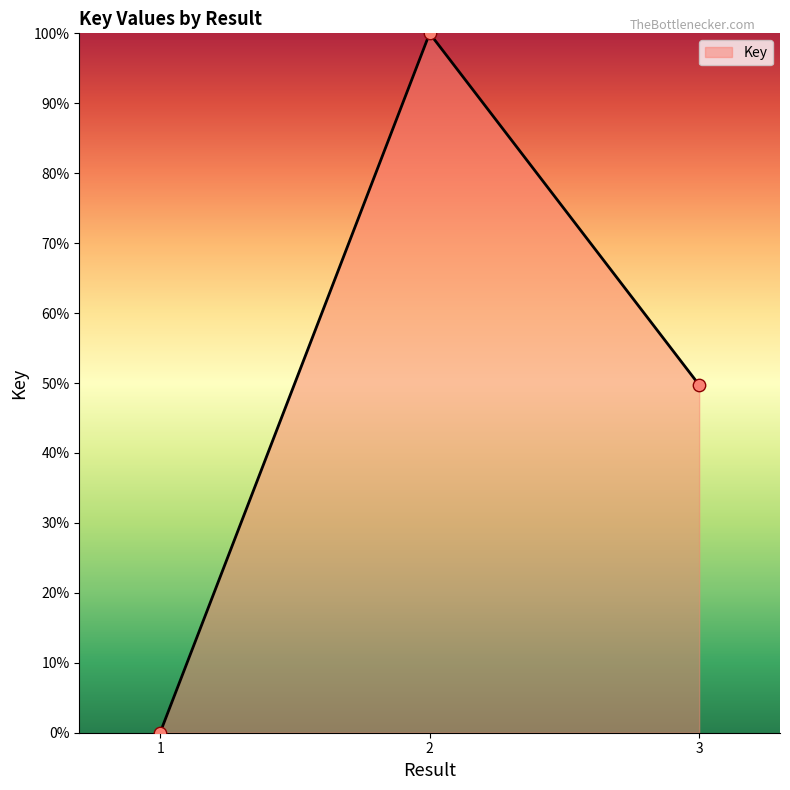

Which has a higher value, 3 or 2?

2